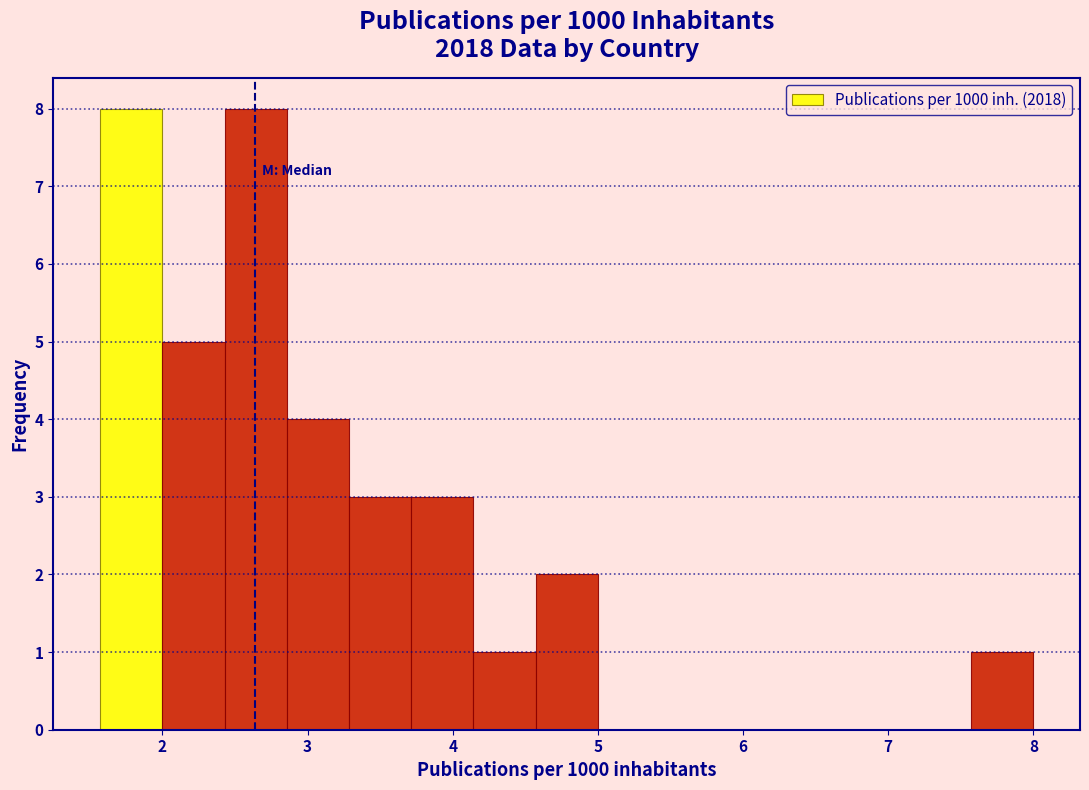

What is the height of the bar covering 3.7 to 4.1 on the x-axis? Neither the bar edges nor the heights are printed on the chart, so give them approximately, as read against the axes.

3